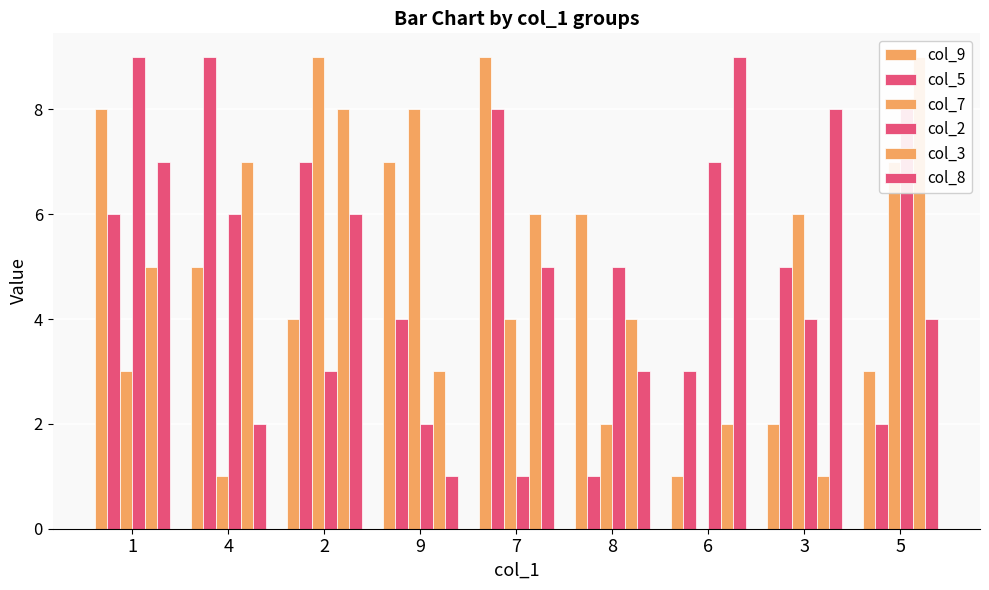

What is the average value of the col_3 series?

5